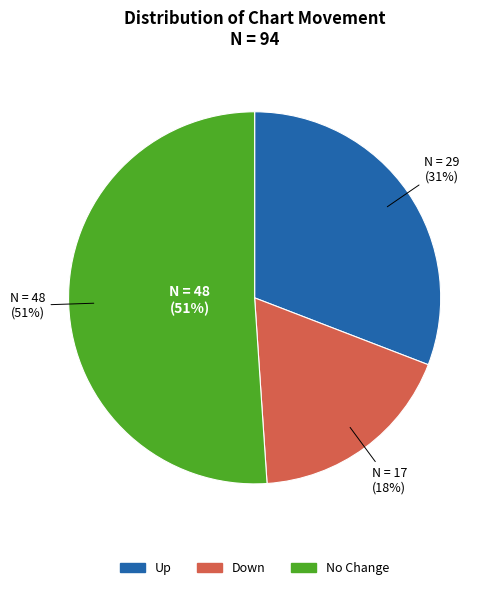

How many segments does this pie chart have?

3